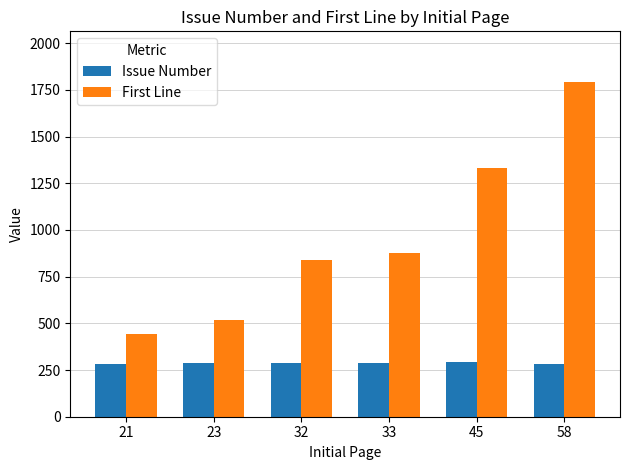

What is the difference between the second highest and second lowest values in the Issue Number series?

6